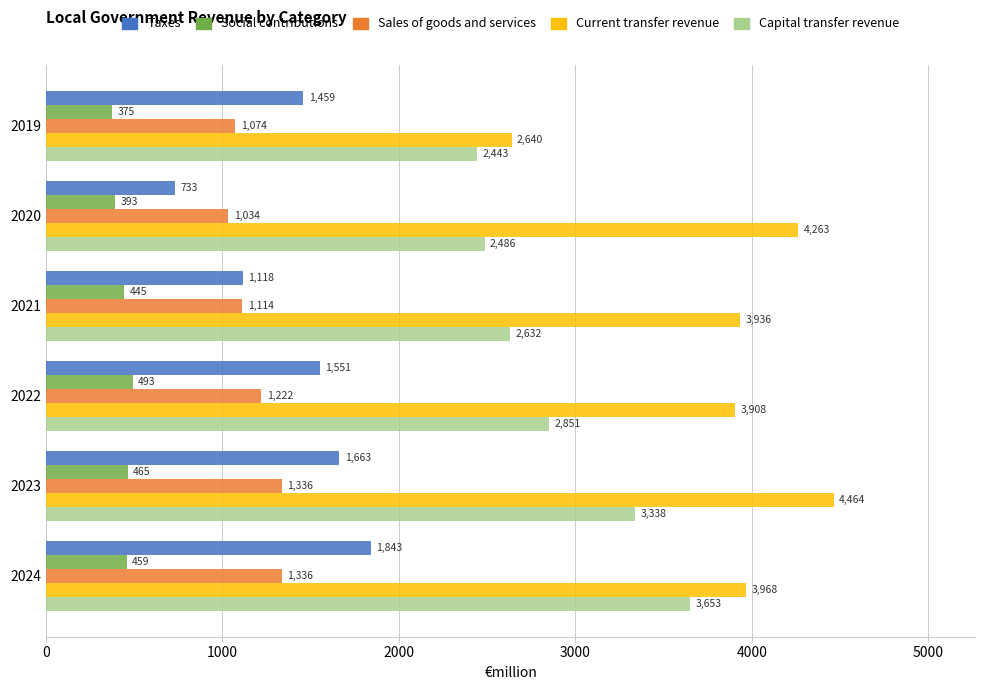

At which label is Current transfer revenue closest to 3552?

2022